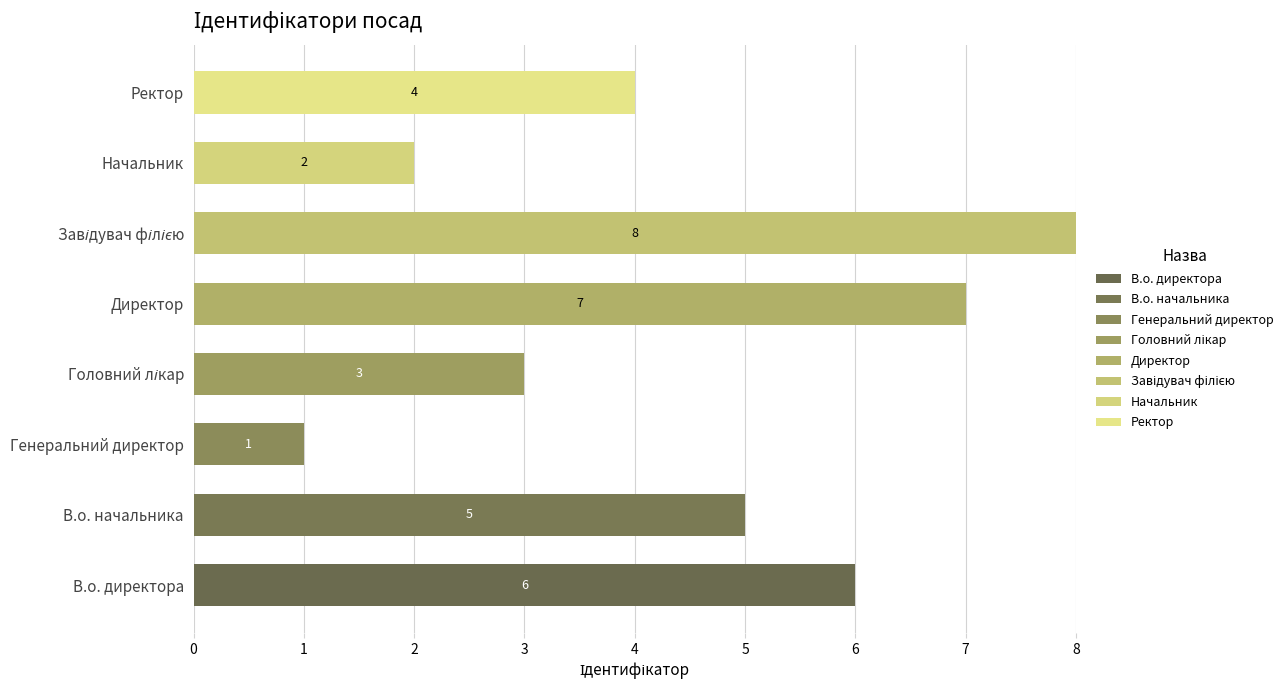

How many categories are shown in the chart?

8